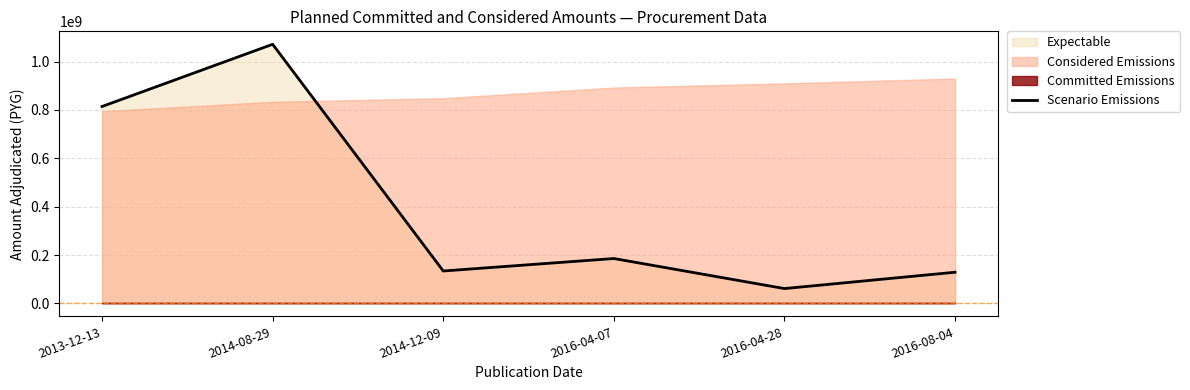

What is the smallest value displayed?

61340000